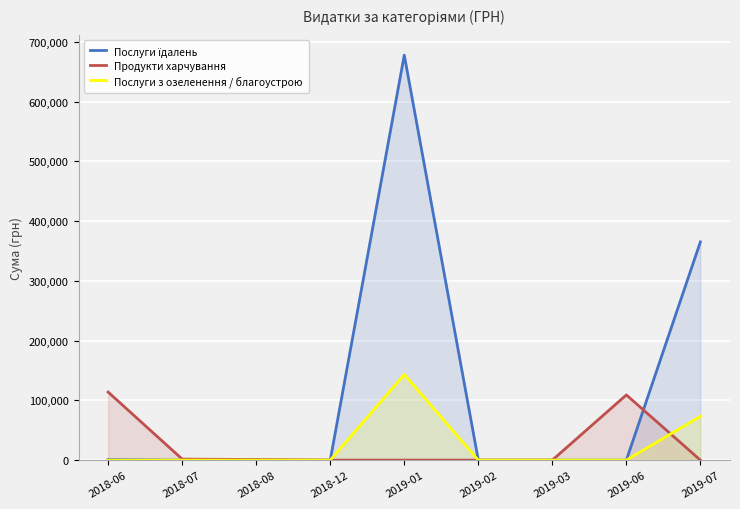

Reading right to left, list all the values displayed in this chart.

Послуги їдалень: 365285.4	0.0	0.0	0.0	677906.4	0.0	0.0	0.0	1000.0
Продукти харчування: 0.0	109128.4	0.0	0.0	0.0	0.0	1000.0	1687.5	113884.6
Послуги з озеленення / благоустрою: 73275.6	0.0	0.0	0.0	143306.0	0.0	0.0	0.0	0.0